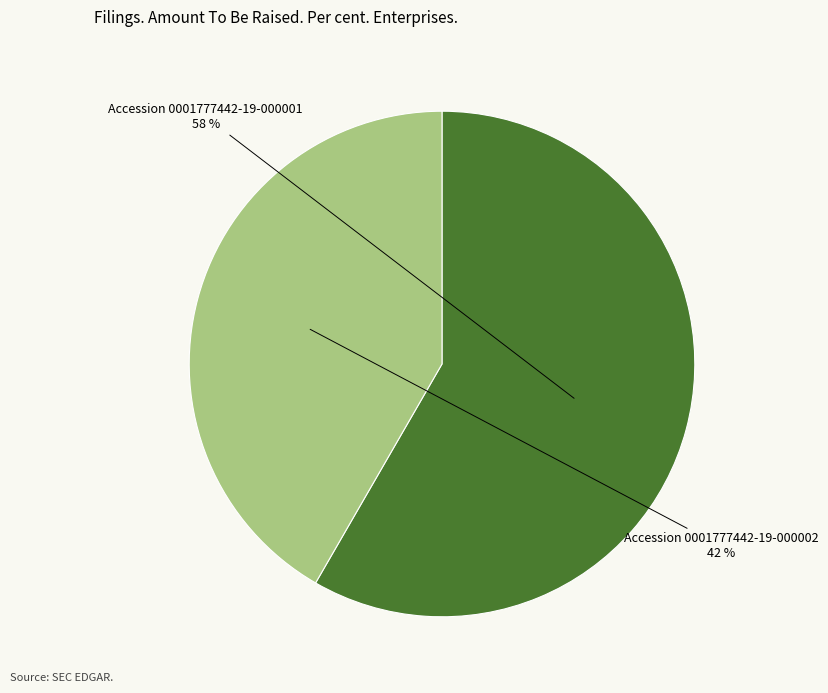

How many segments does this pie chart have?

2